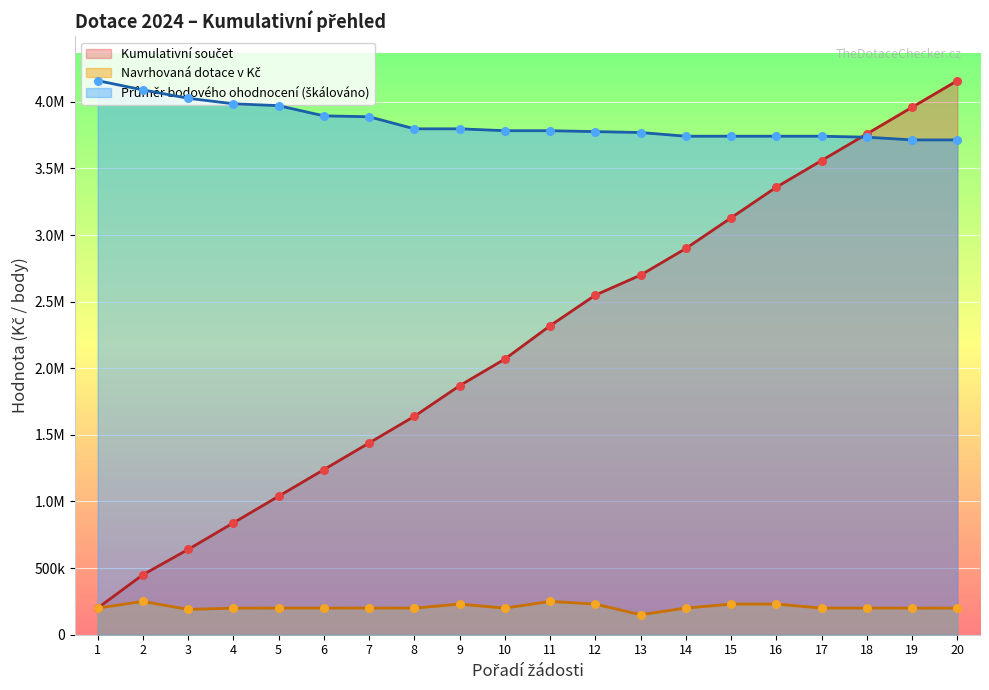

At which category is the sum across all series the highest?

20